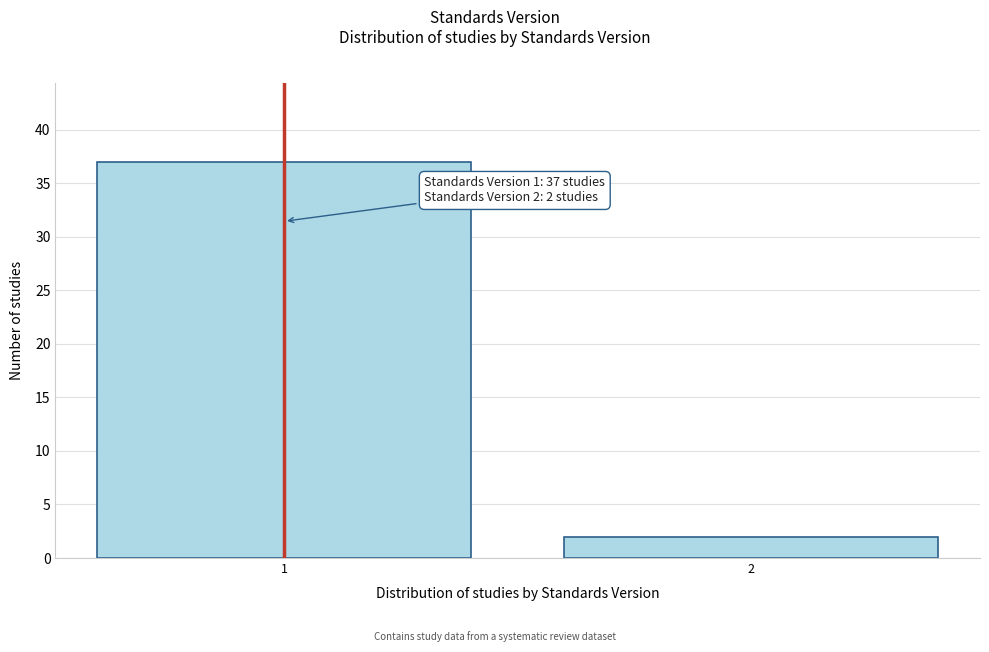

Reading left to right, list all the values displayed in this chart.

1=37	2=2